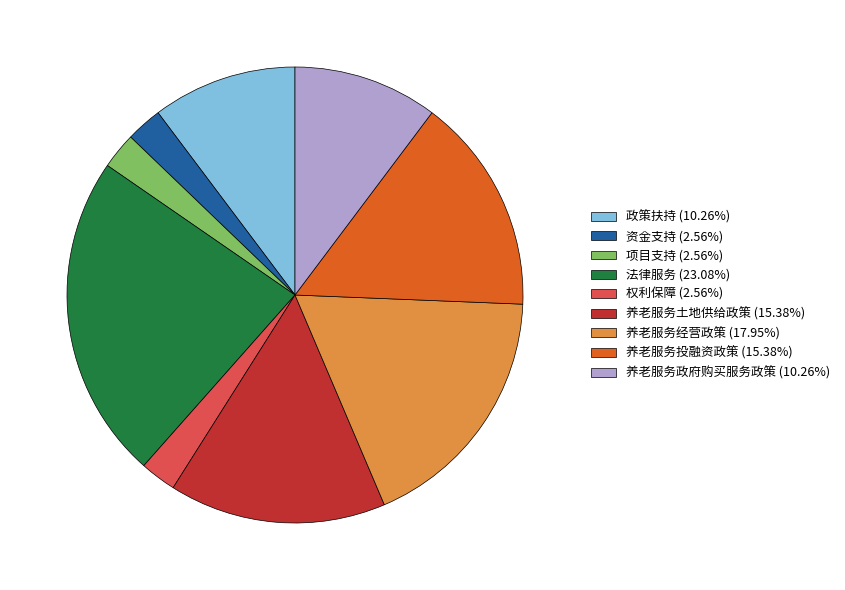

Is 法律服务 (23.08%) the majority of the pie?

No